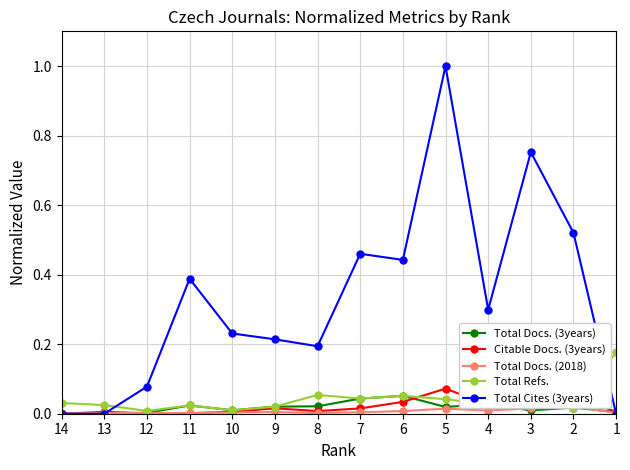

What is the difference between the maximum and minimum values in the Total Cites (3years) series?

1.0